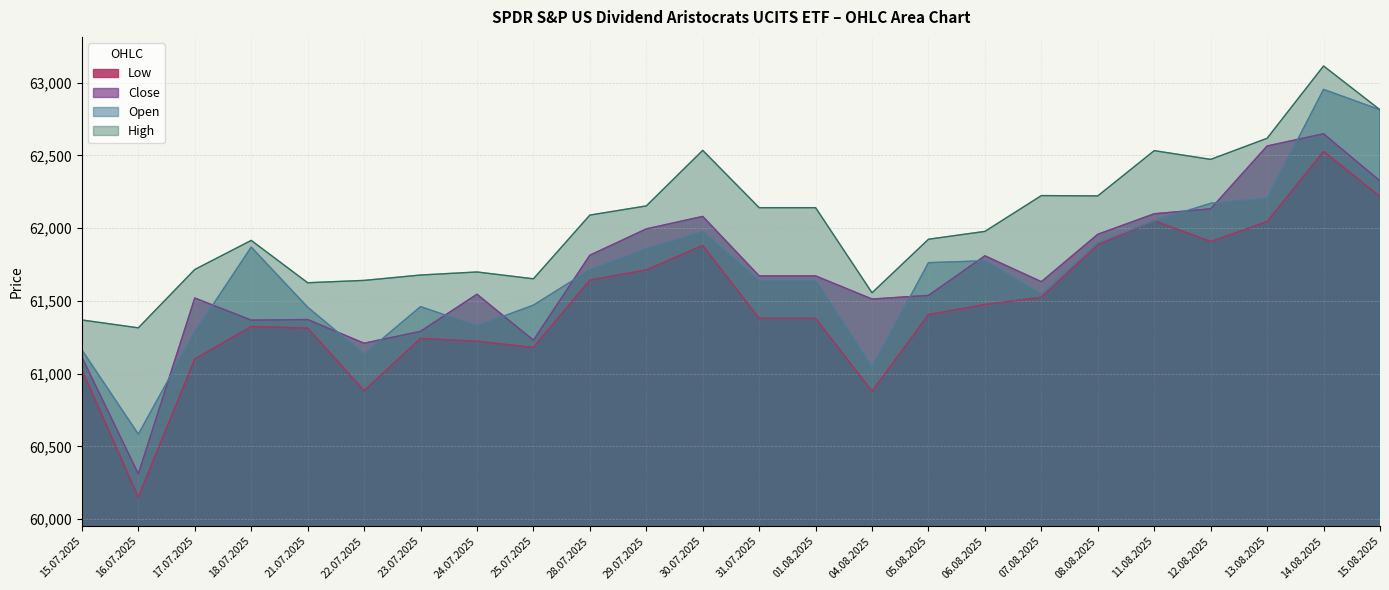

What is the label of the 24th point from the right?

15.07.2025